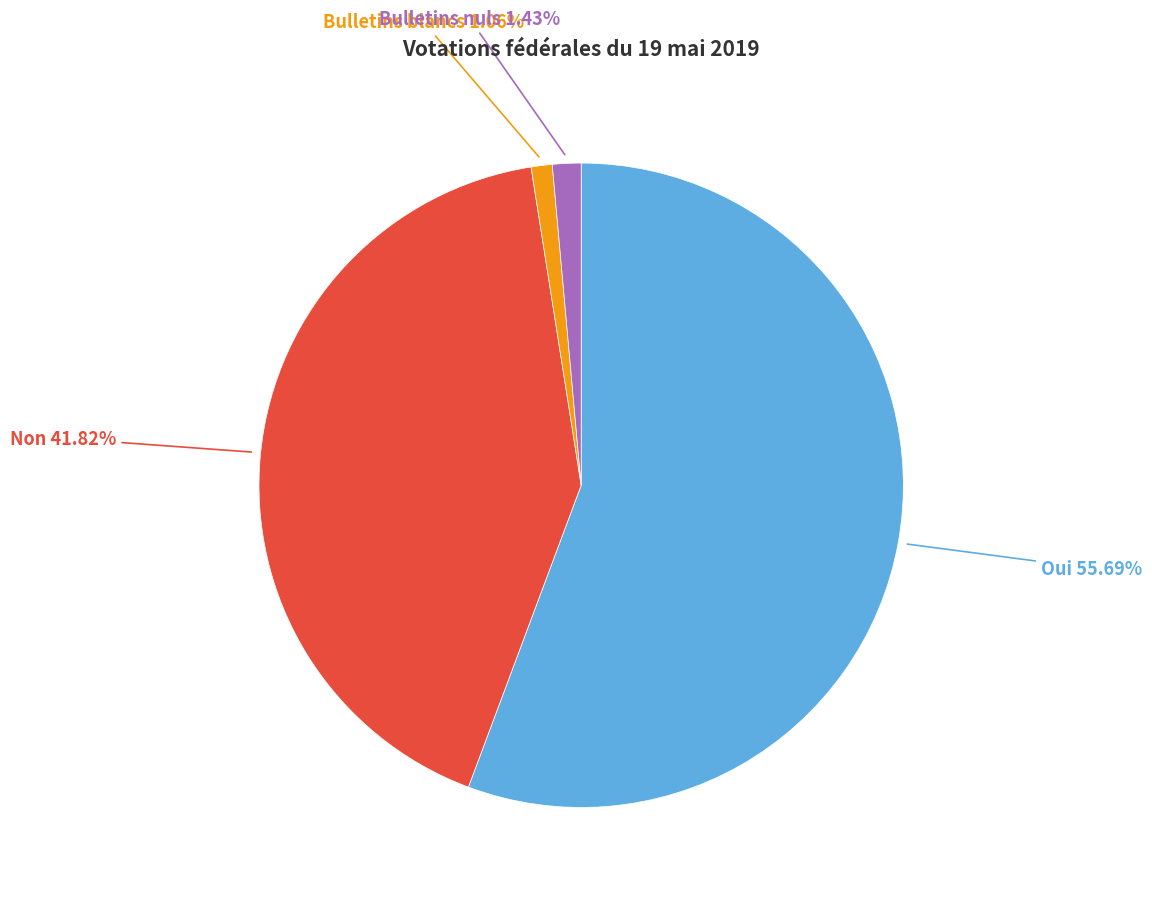

Which category accounts for the majority?

Oui